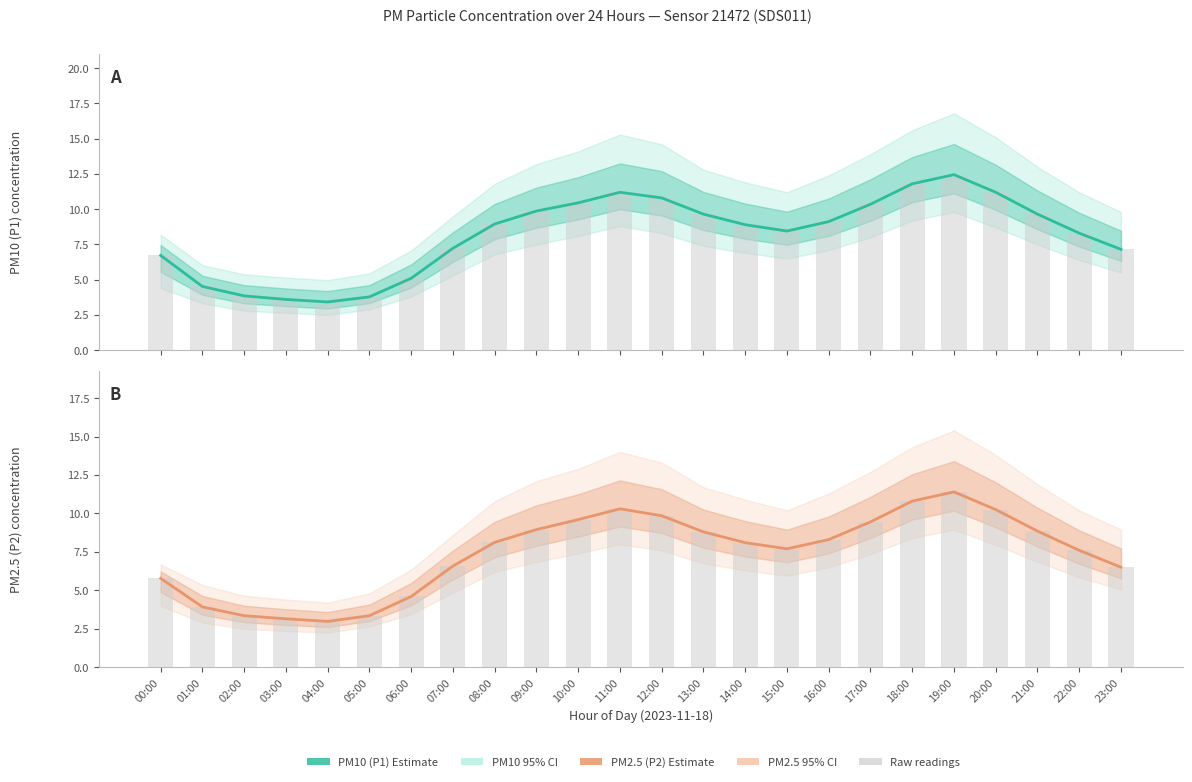

What is the difference between the highest and lowest values at 01:00?

0.6